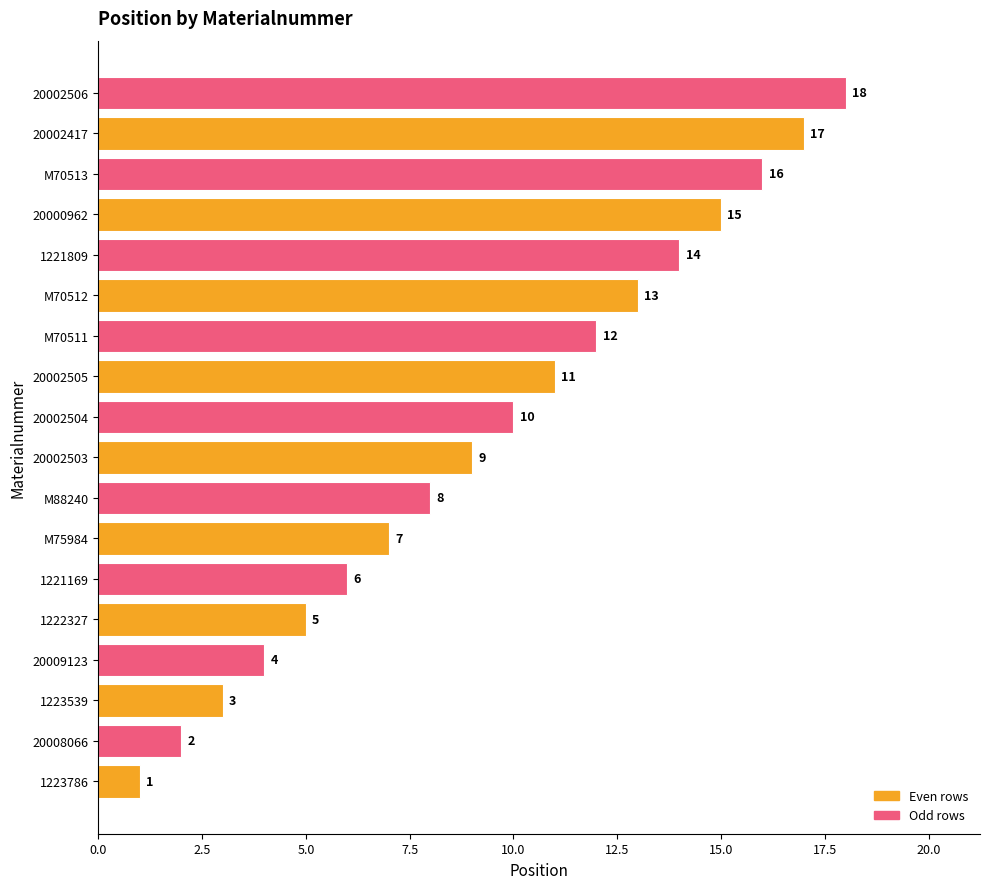

The value at 20002503 is 9. True or false?

True